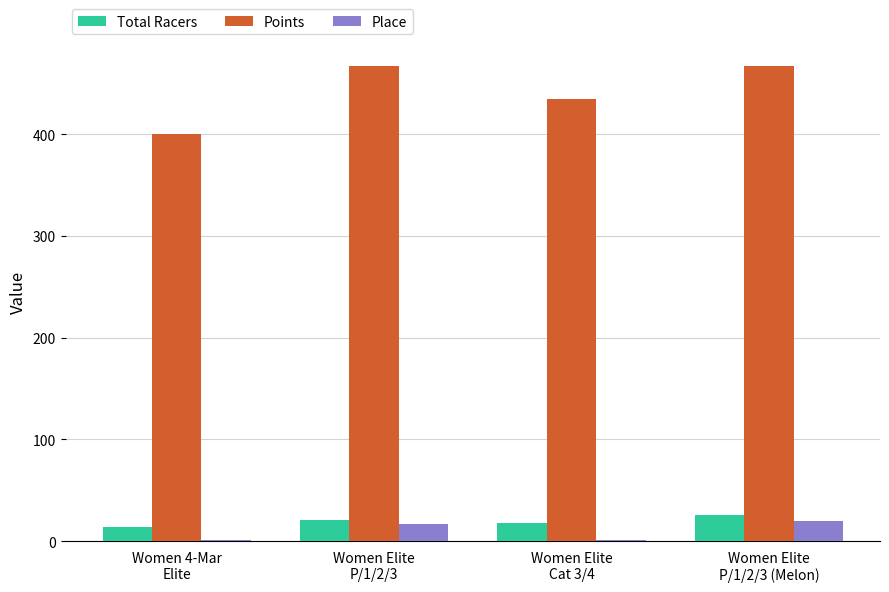

Which series has the largest total across all categories?

Points